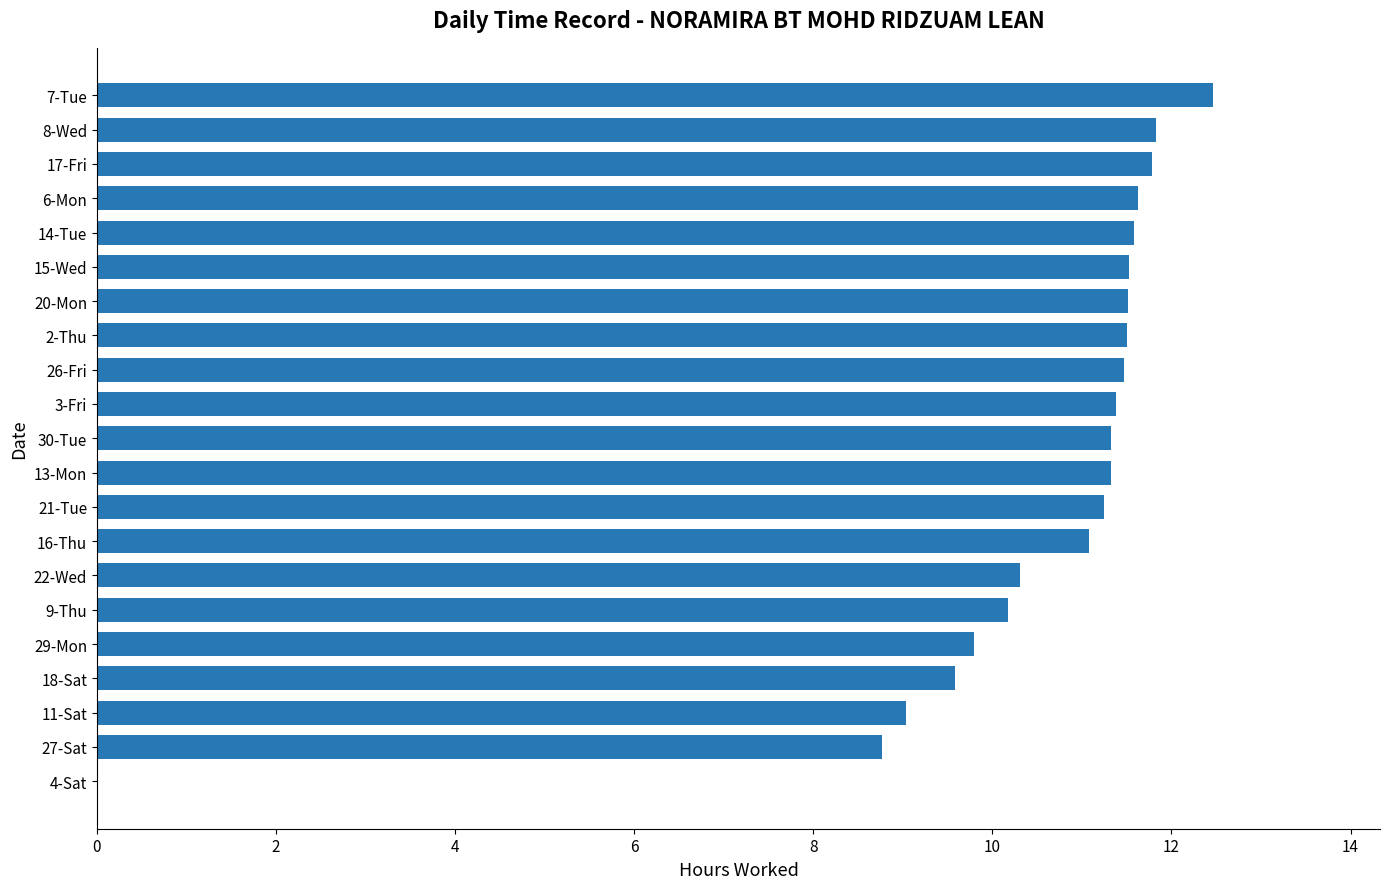

What value does the data have at 15-Wed?

11.5